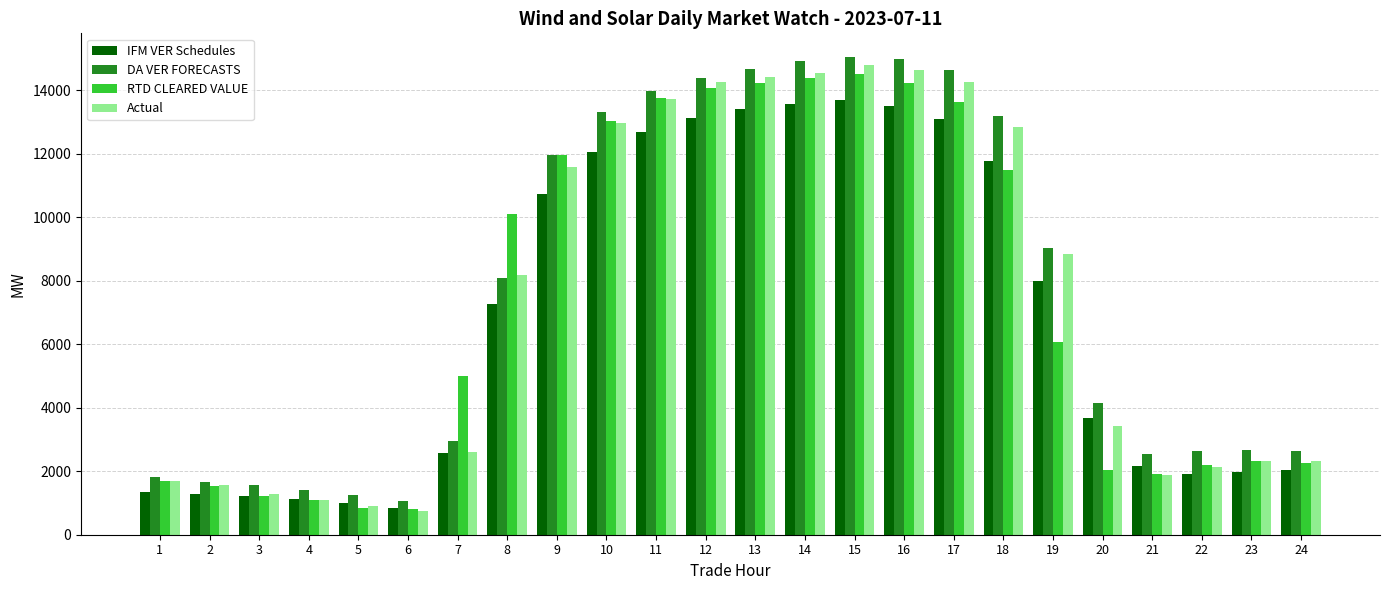

What is the spread (max minus min) of values at 17?

1543.3